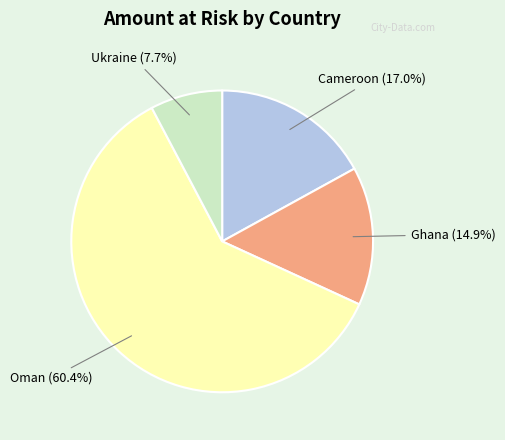

Is there any slice that represents more than half of the pie?

Yes